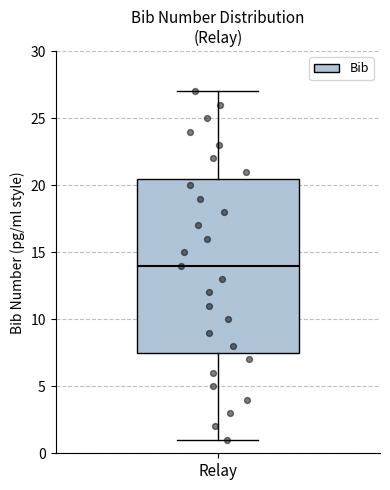

Read this box plot against the y-axis: the position of the median line, the range covered by the box, and the ends of both whiskers. The values are not printed on the chart, so give them approximately, as read against the axis.

median 14.0, box 7.5 to 20.5, whiskers 1.0 to 27.0